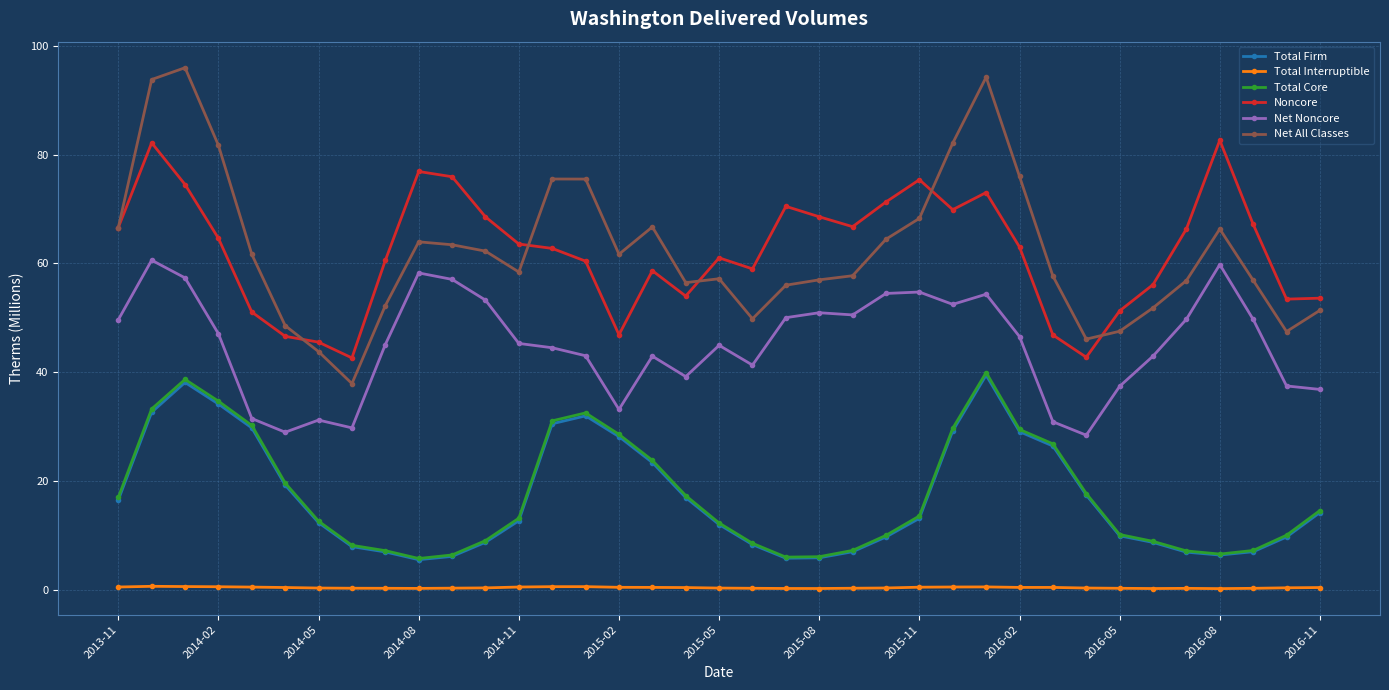

True or false: Total Interruptible and Total Core intersect in this chart.

False